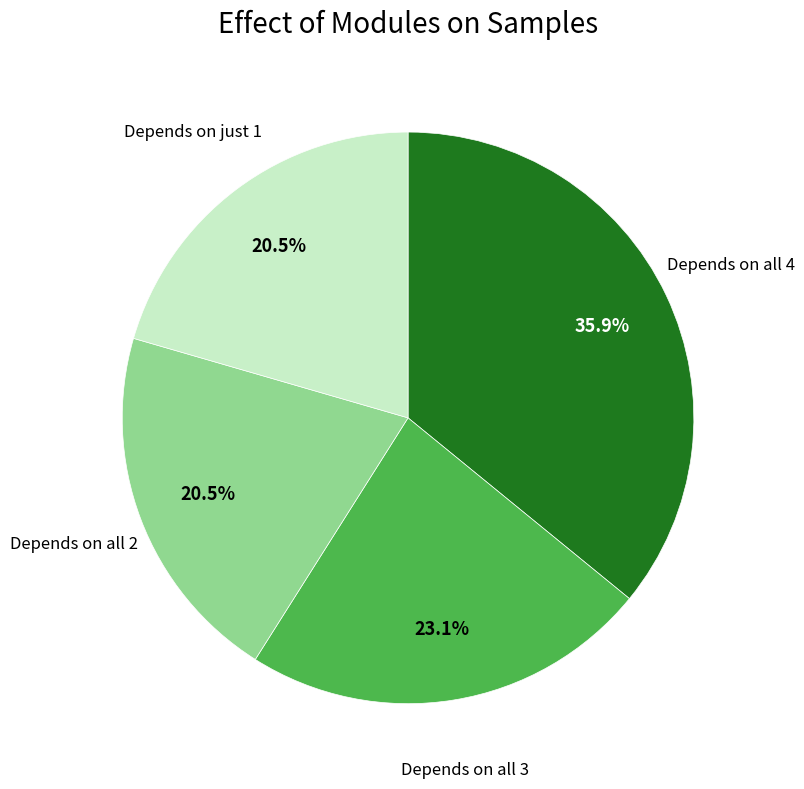

To the nearest percent, what is the difference between the largest and smallest slice percentages?

15%